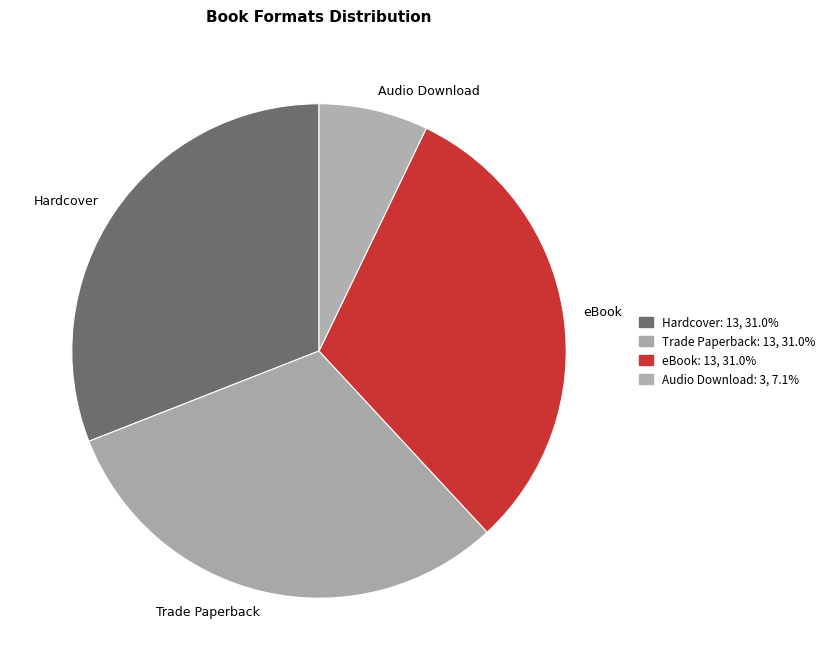

Count the number of slices in the pie.

4